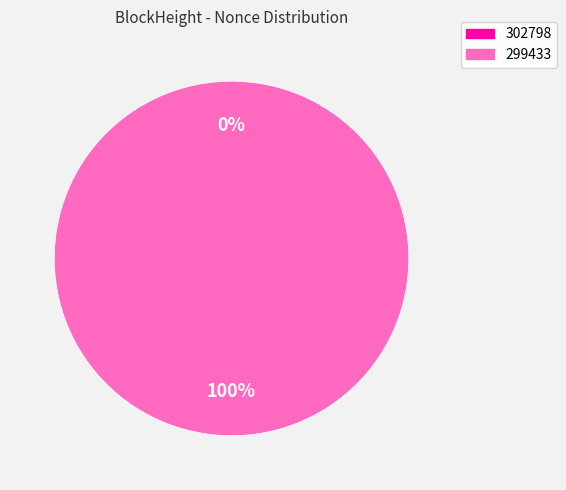

Combined, what portion of the pie is 299433 and 302798?

100.0%